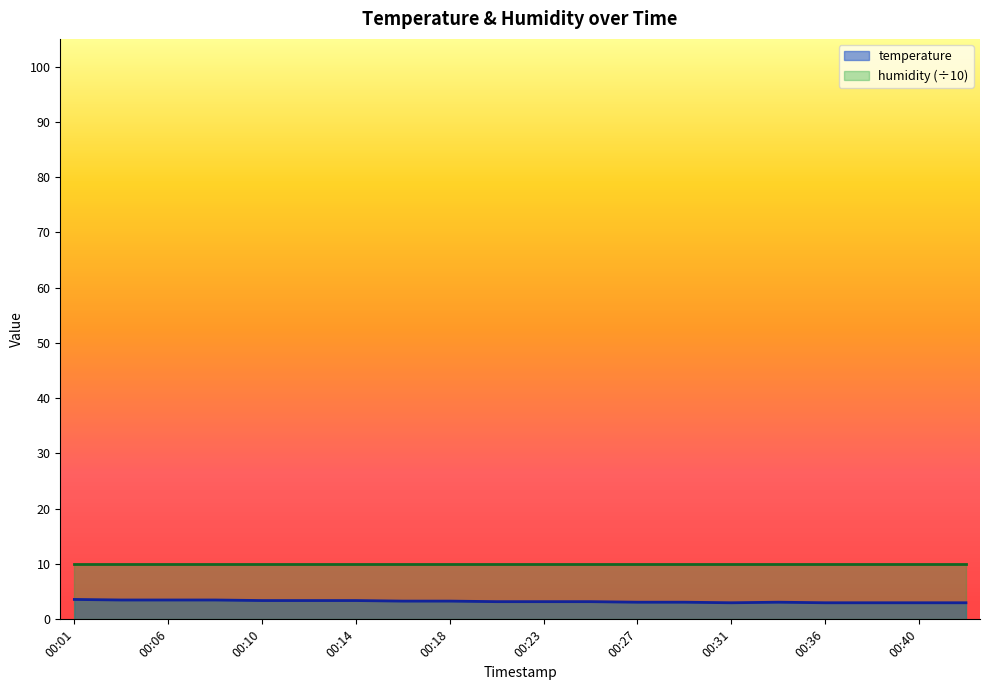

Approximately how many times larger is the value at 00:06 compared to 00:10?

1.0